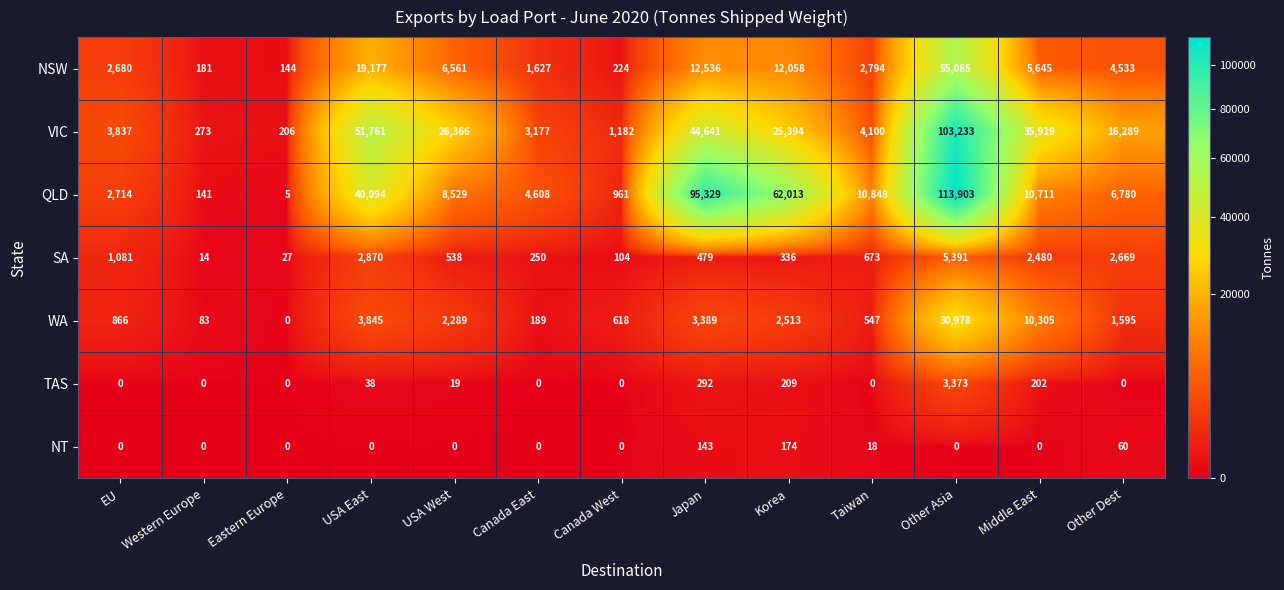

Count the NT values in the range 0 to 18.

10